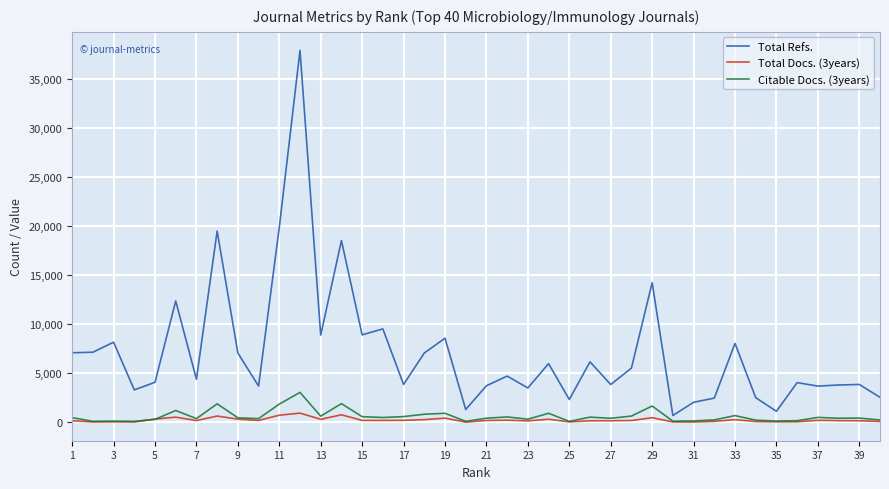

Which series has the largest total across all categories?

Total Refs.